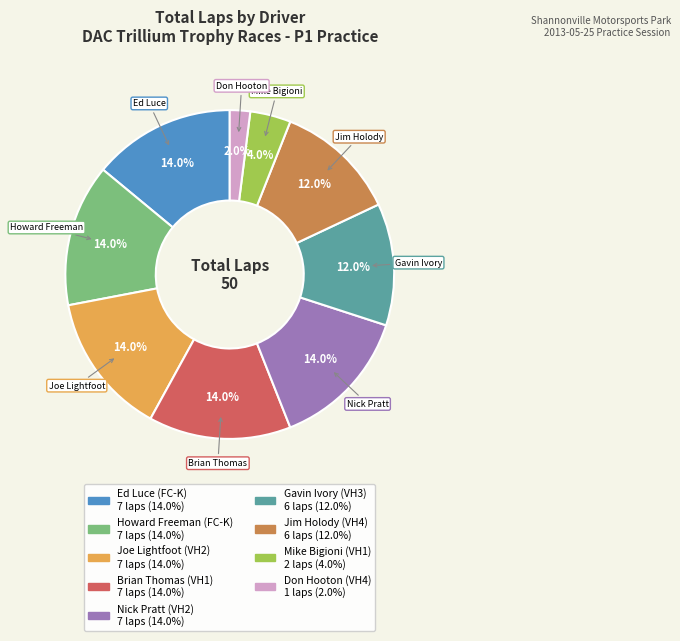

Is there any slice that represents more than half of the pie?

No